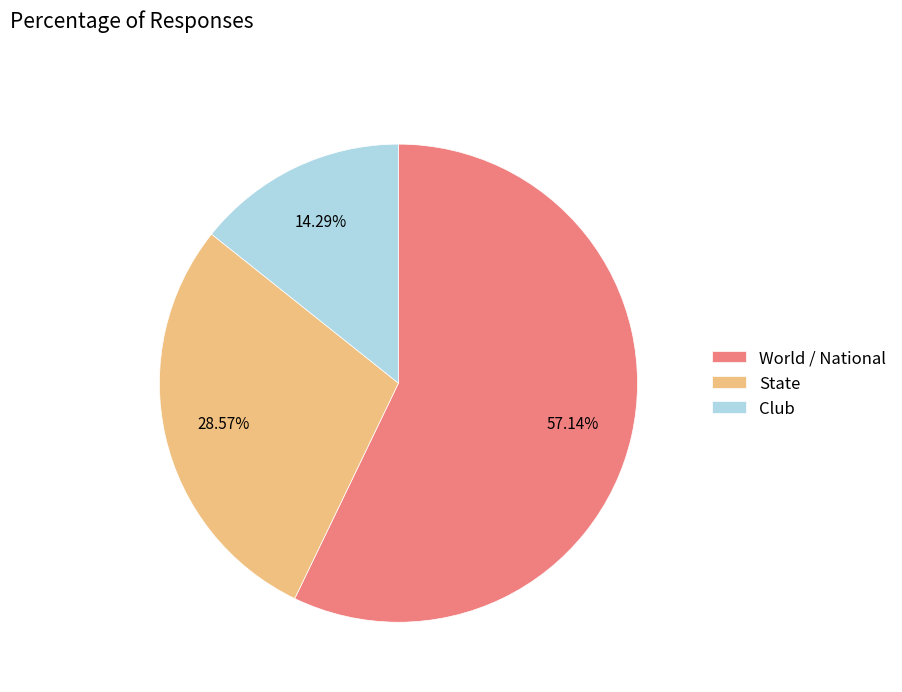

Which category has the smallest portion of the pie?

Club